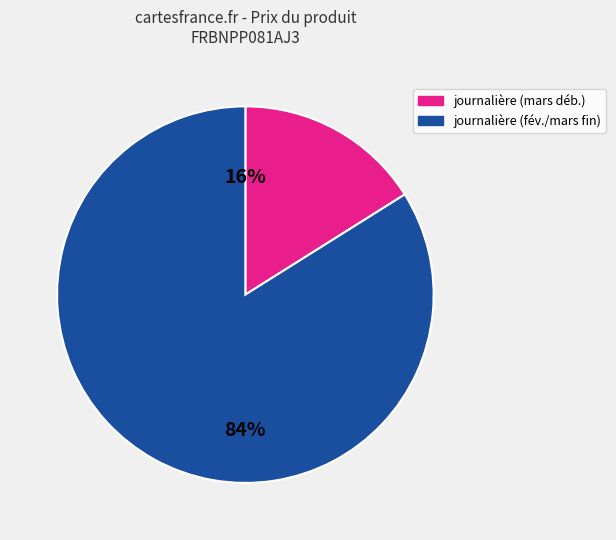

How many segments does this pie chart have?

2